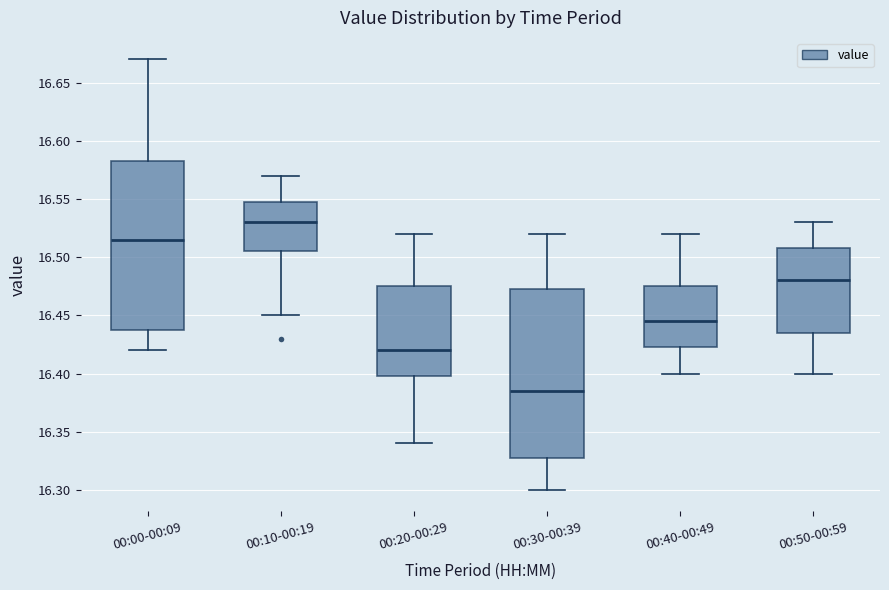

Reading left to right, read every box against the y-axis: the position of its median line, the range the box covers, and the ends of its whiskers. The values are not printed on the chart, so give them approximately, as read against the axis.

00:00-00:09: median 16.515, box 16.440 to 16.585, whiskers 16.420 to 16.670
00:10-00:19: median 16.530, box 16.505 to 16.550, whiskers 16.450 to 16.570
00:20-00:29: median 16.420, box 16.400 to 16.475, whiskers 16.340 to 16.520
00:30-00:39: median 16.385, box 16.330 to 16.475, whiskers 16.300 to 16.520
00:40-00:49: median 16.445, box 16.425 to 16.475, whiskers 16.400 to 16.520
00:50-00:59: median 16.480, box 16.435 to 16.510, whiskers 16.400 to 16.530